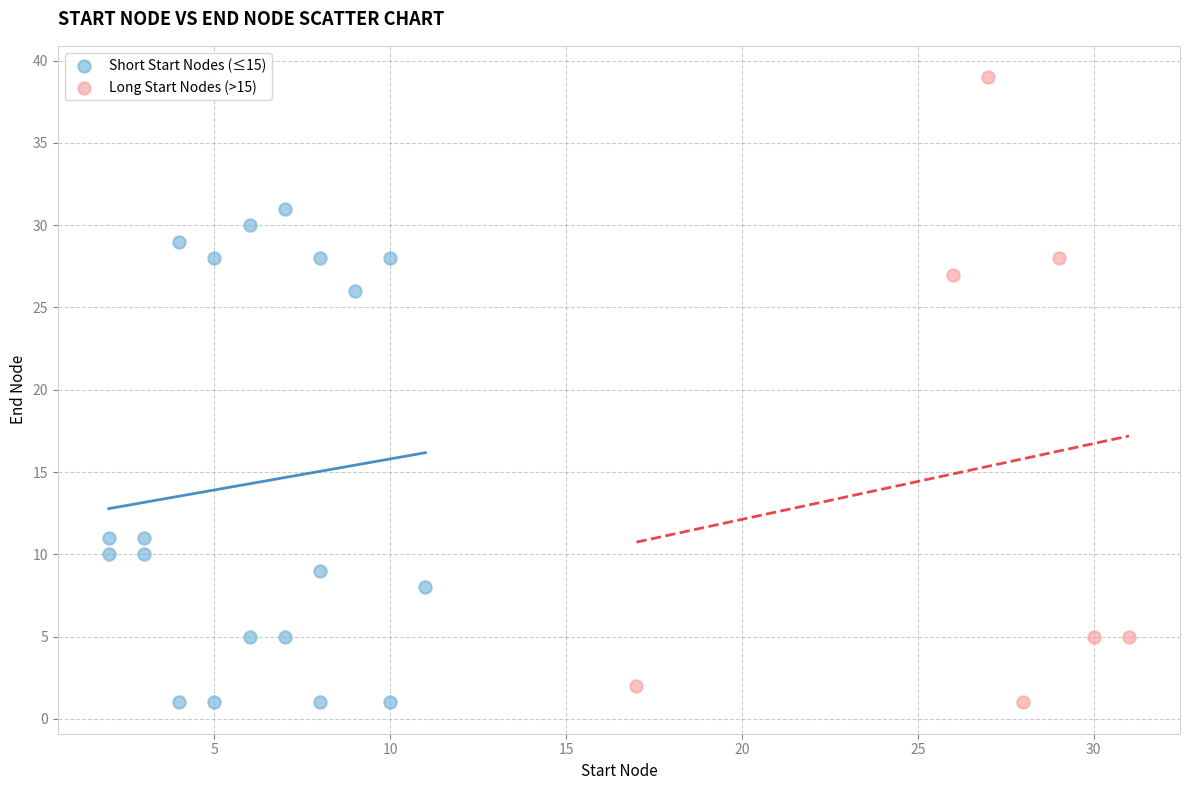

Which series has the largest Y range (max minus min)?

Long Start Nodes (>15)